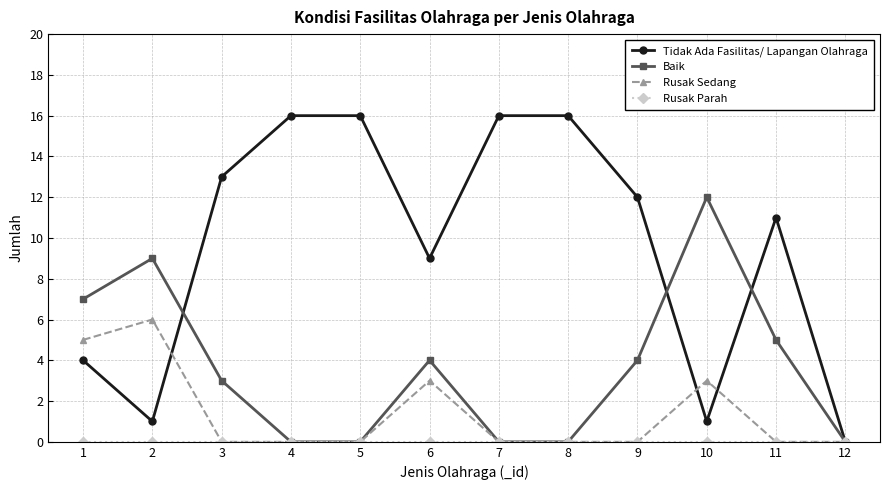

How many lines are shown in the chart?

4